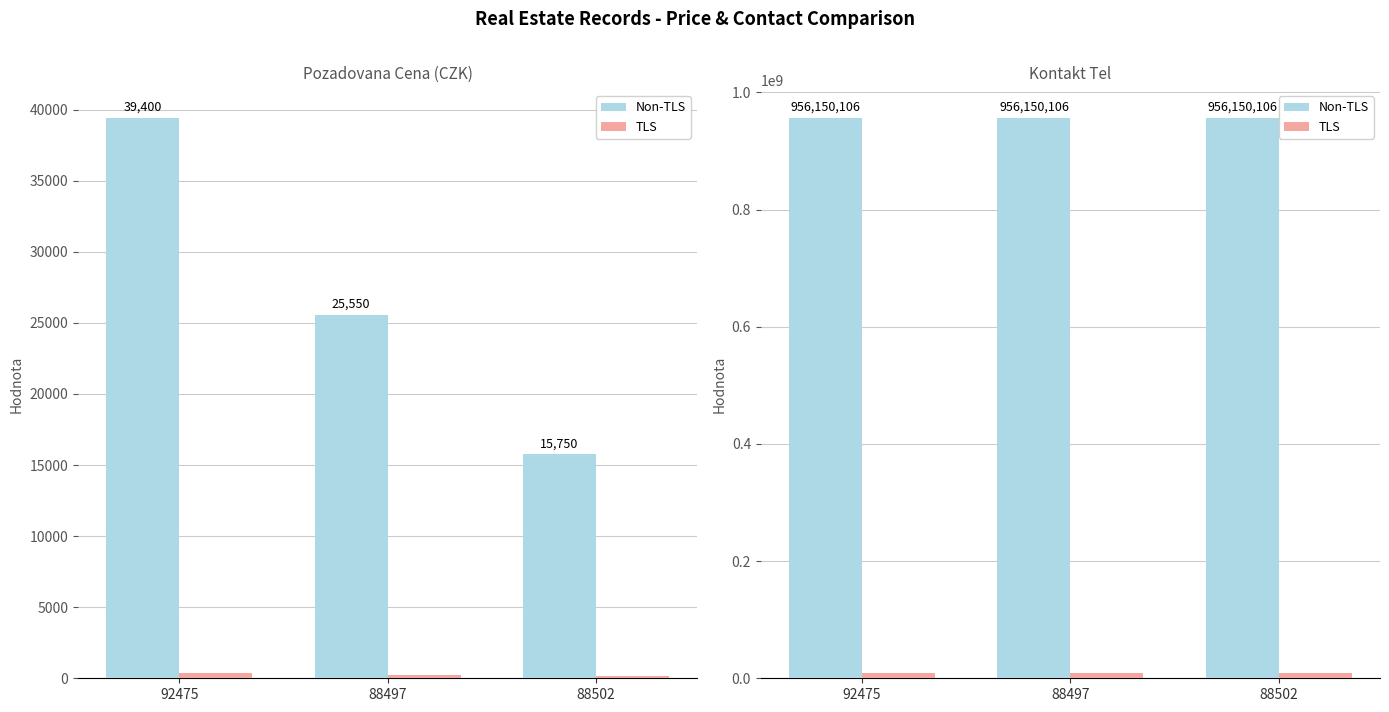

Which series has the widest spread of values?

POZADOVANA_CENA